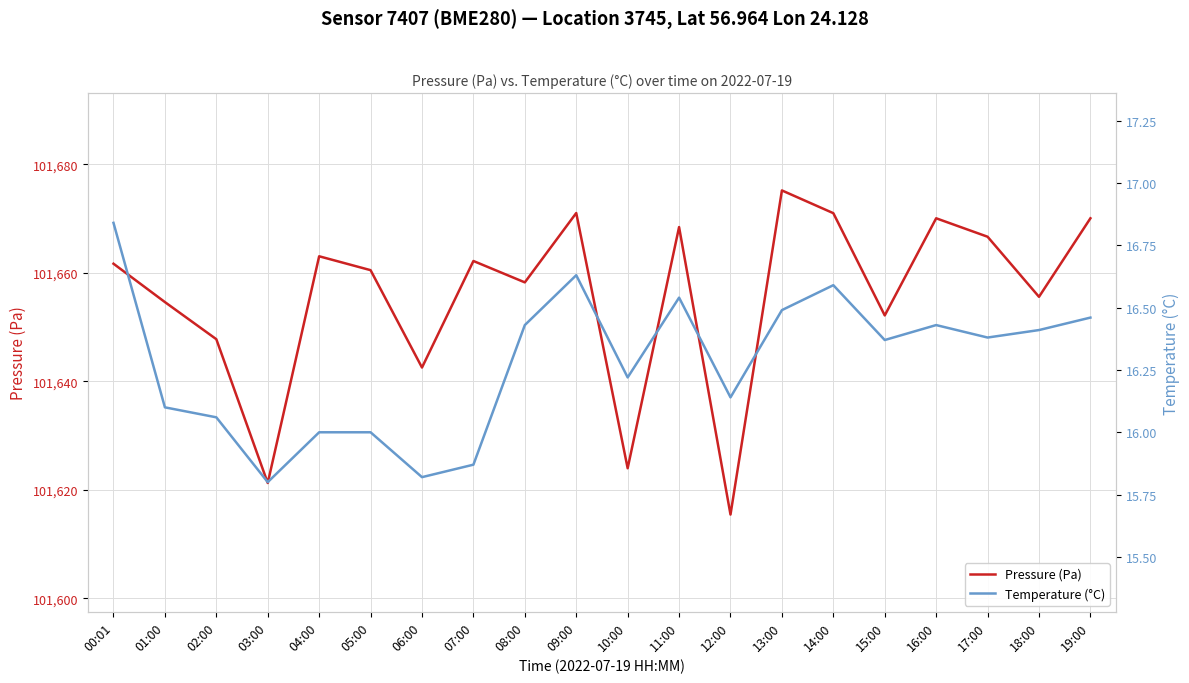

Reading left to right, transcribe all the data shown in this chart.

Pressure (Pa): 101661.7	101654.6	101647.8	101621.2	101663.0	101660.5	101642.5	101662.2	101658.2	101671.0	101624.0	101668.4	101615.4	101675.2	101671.0	101652.1	101670.0	101666.6	101655.6	101670.0
Temperature (°C): 16.8	16.1	16.1	15.8	16.0	16.0	15.8	15.9	16.4	16.6	16.2	16.5	16.1	16.5	16.6	16.4	16.4	16.4	16.4	16.5